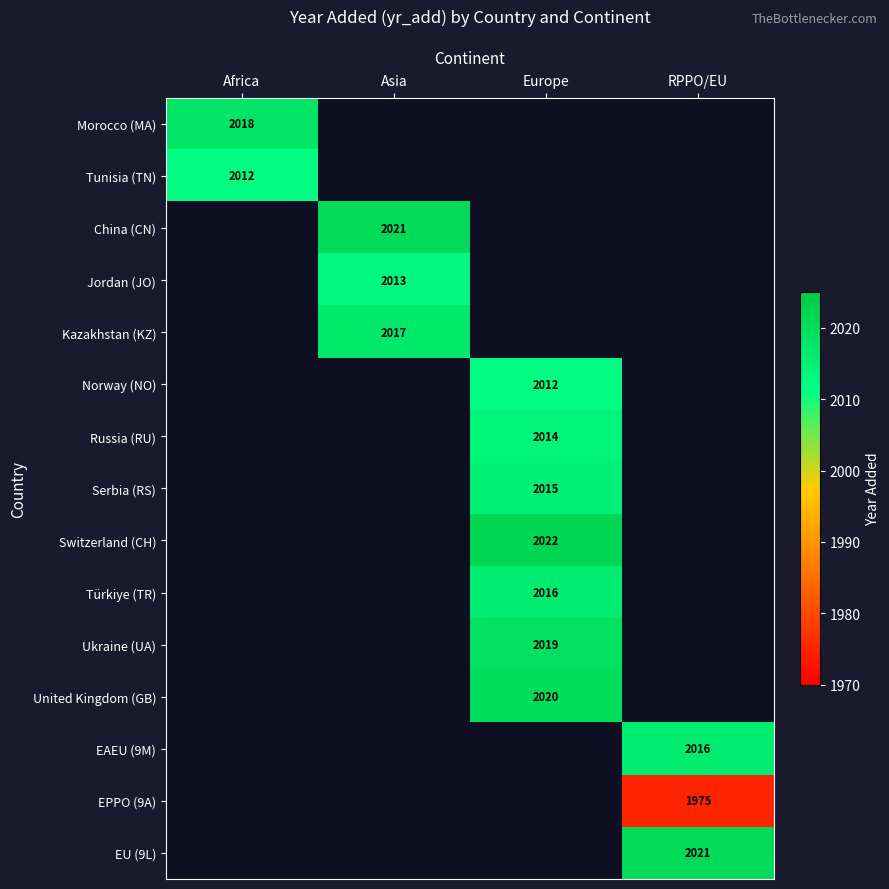

Which has a higher value, RPPO/EU or Asia?

Asia